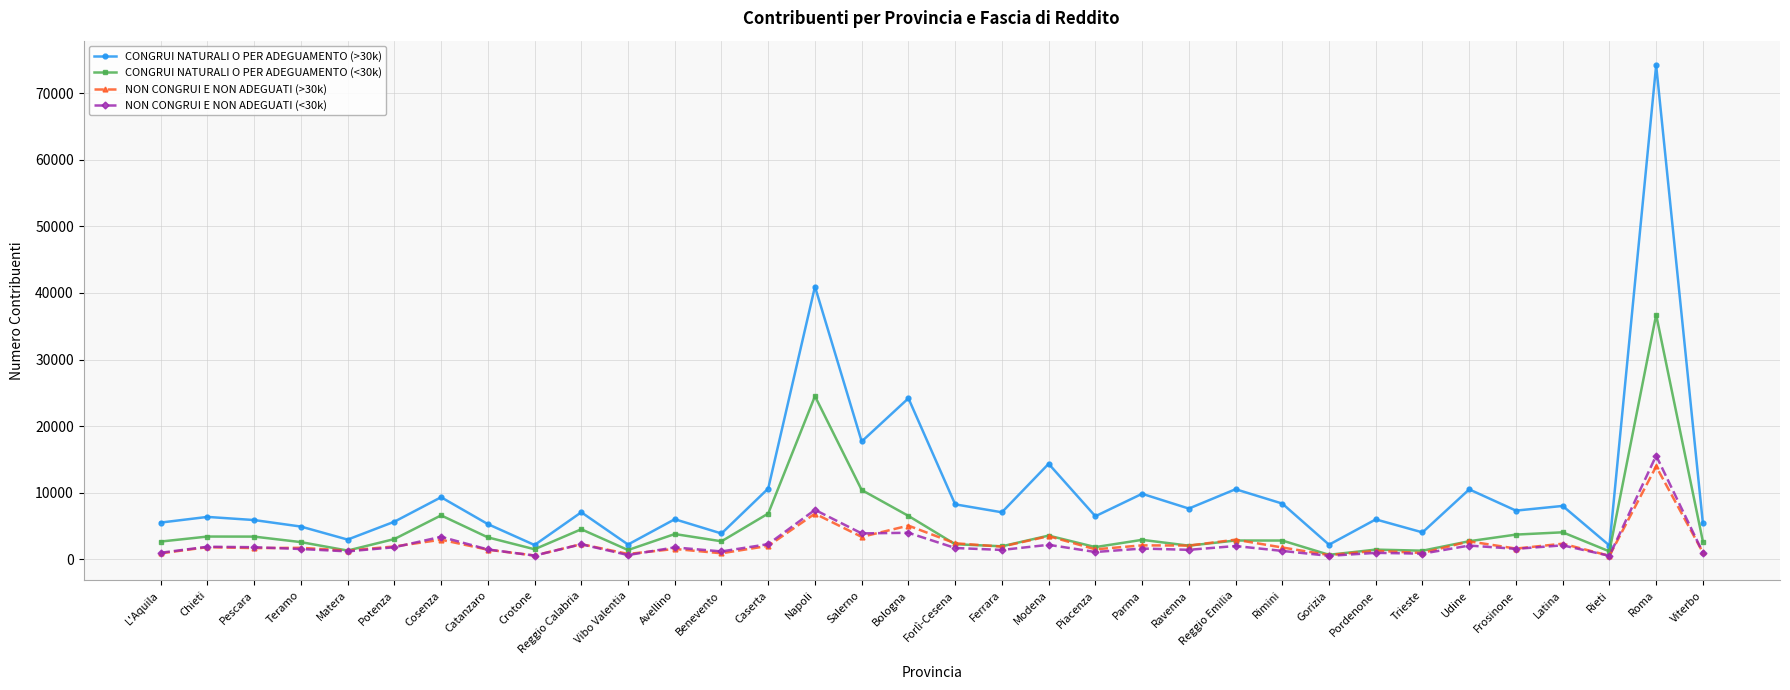

At which label does CONGRUI NATURALI O PER ADEGUAMENTO (<30k) reach its peak?

Roma